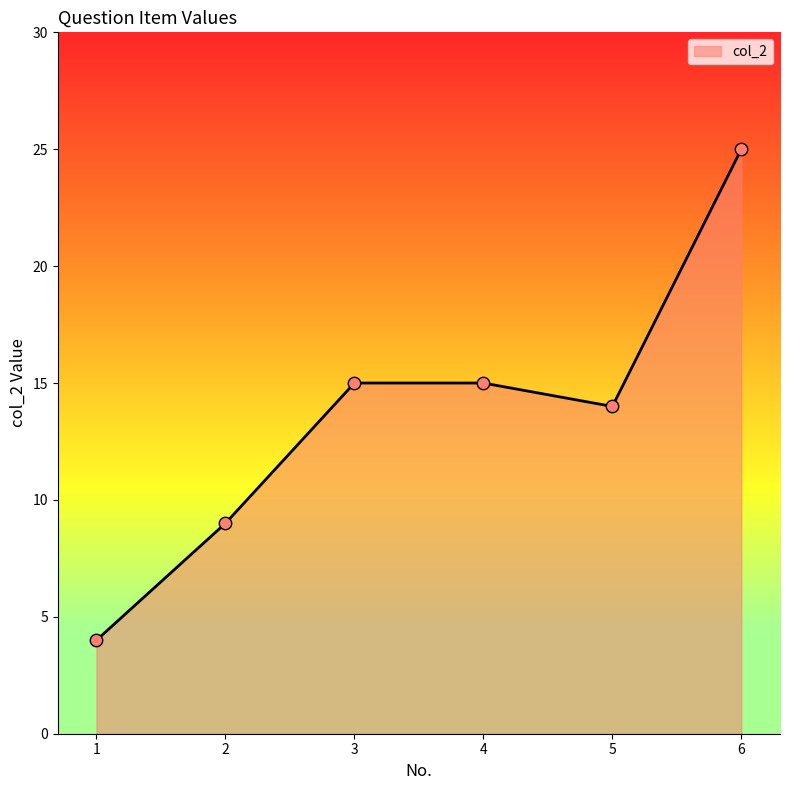

Between 1 and 2, which is larger?

2